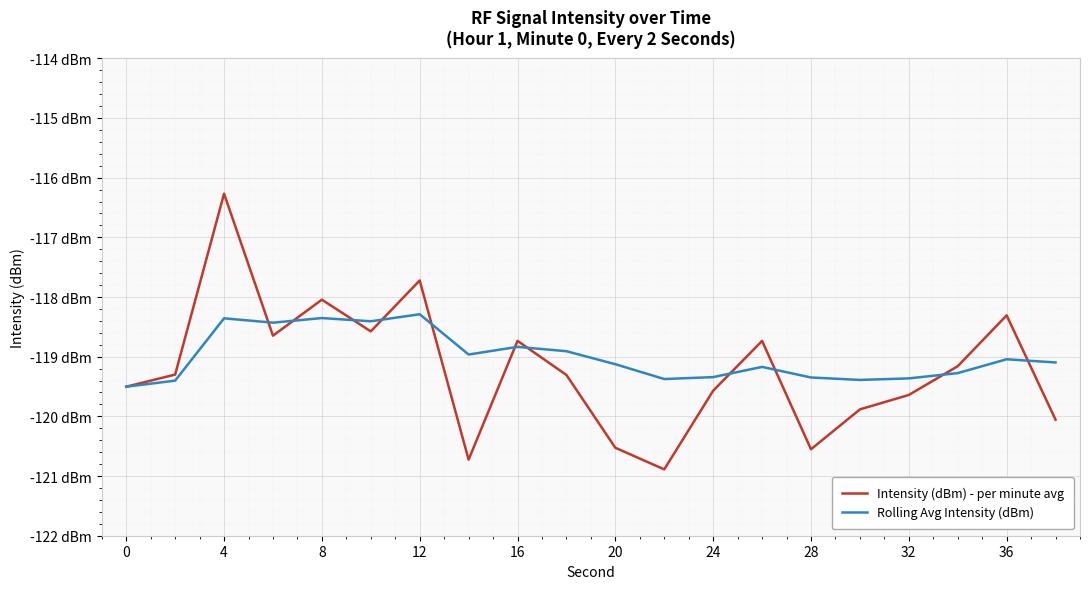

What are all the series names shown in the legend?

Intensity (dBm) - per minute avg, Rolling Avg Intensity (dBm)